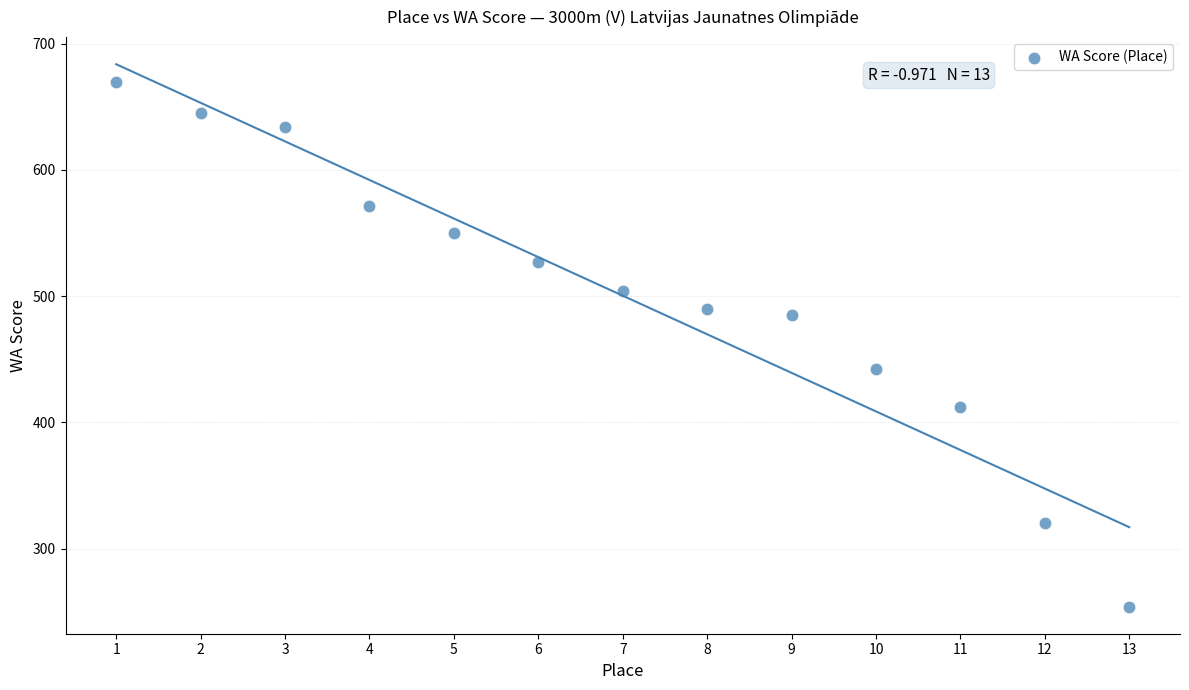

What is the range of X values (max minus min)?

12